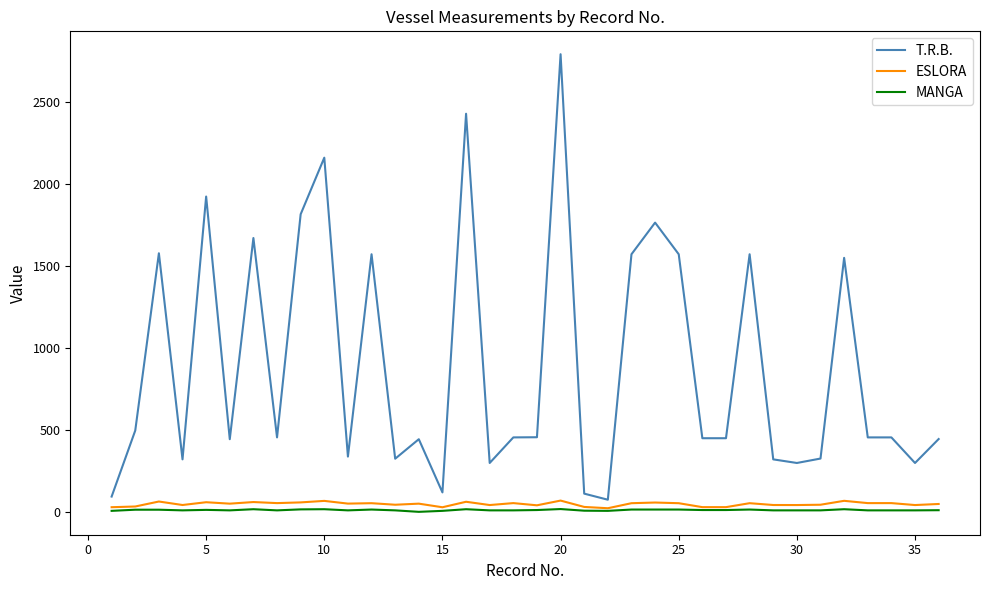

At how many categories does at least one series exceed 1477?

13